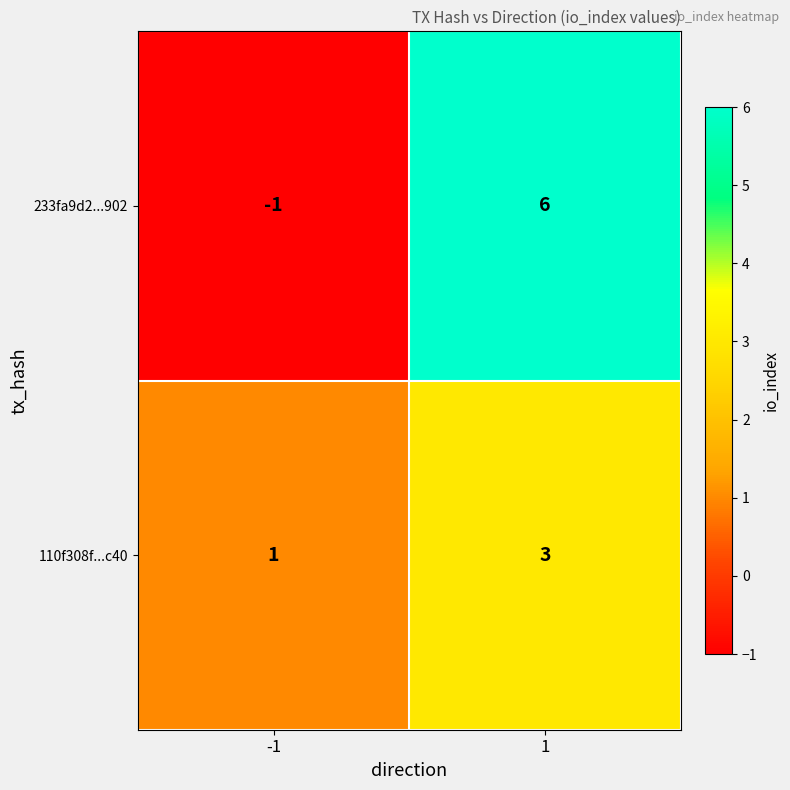

List the labels in order of 233fa9d2...902 value, largest first.

1, -1